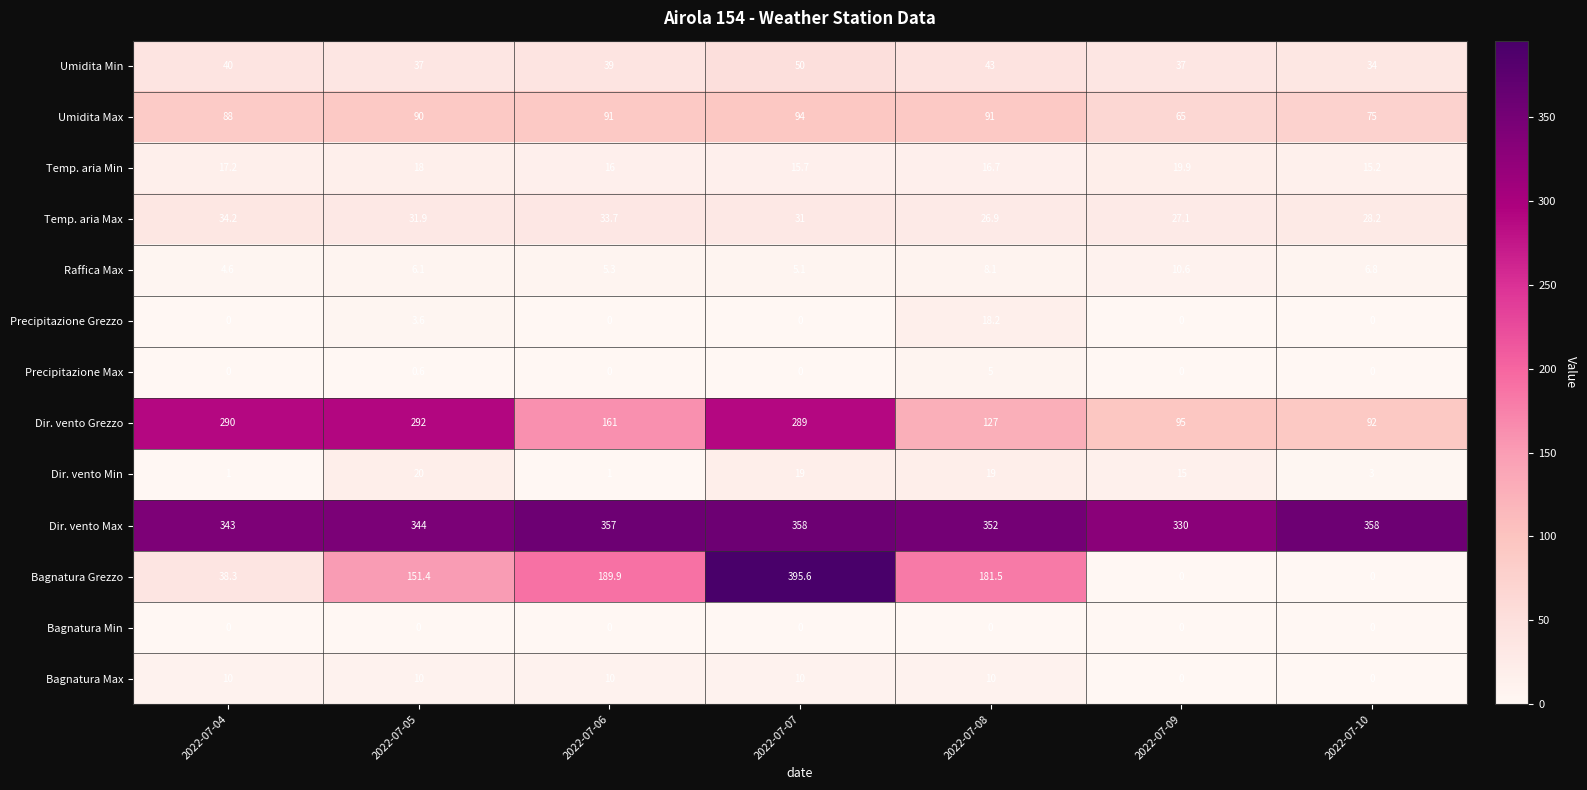

Which category has the lowest value in the Temp. aria Min series?

2022-07-10